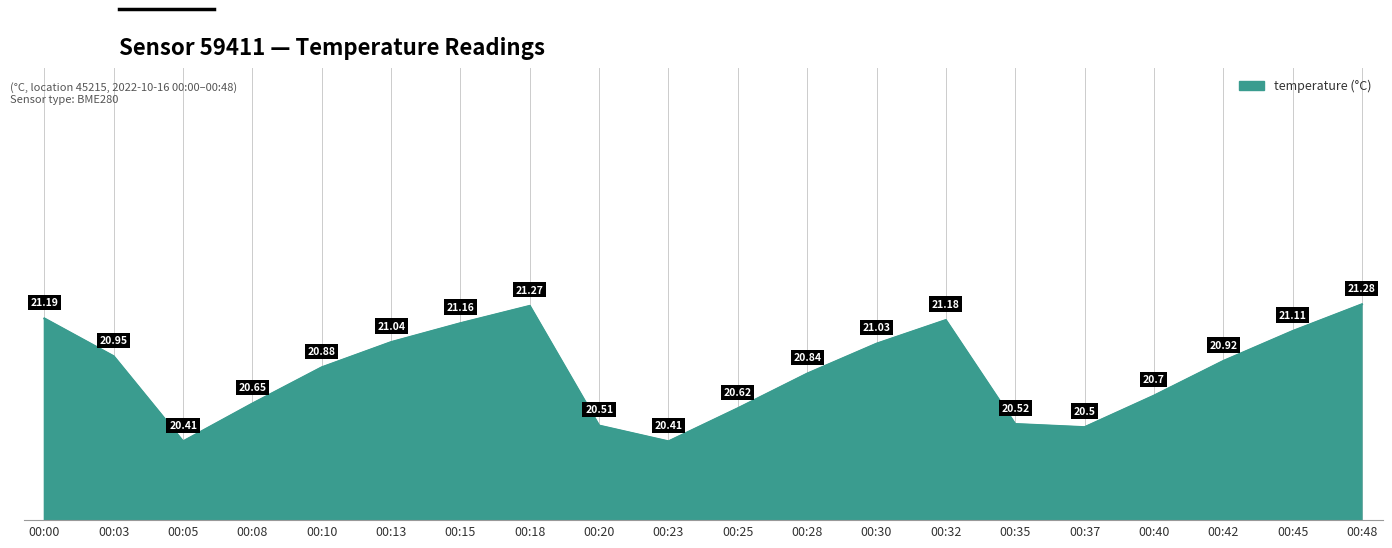

Between 00:42 and 00:05, which is larger?

00:42